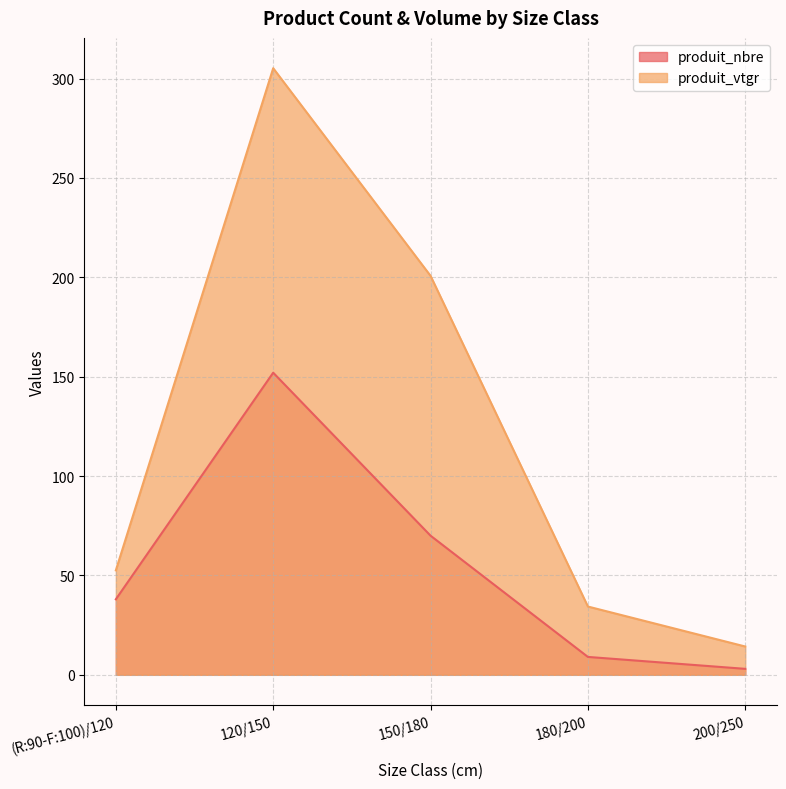

What are all the series names shown in the legend?

produit_nbre, produit_vtgr